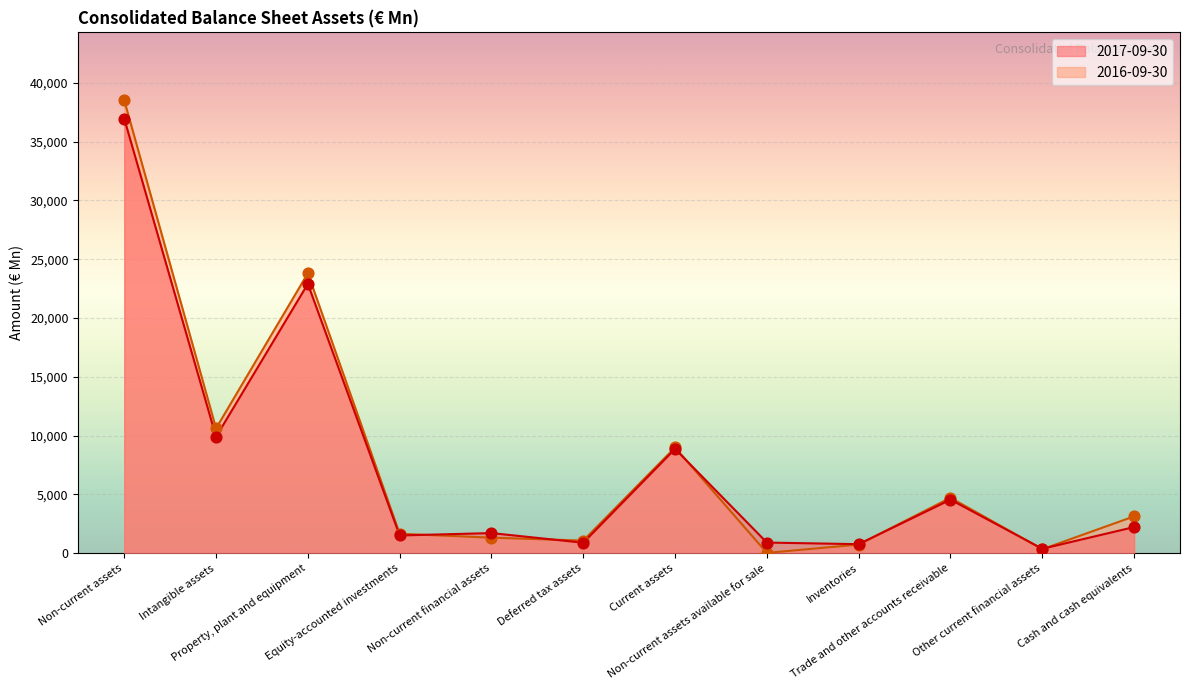

At how many categories does at least one series exceed 3755?

5